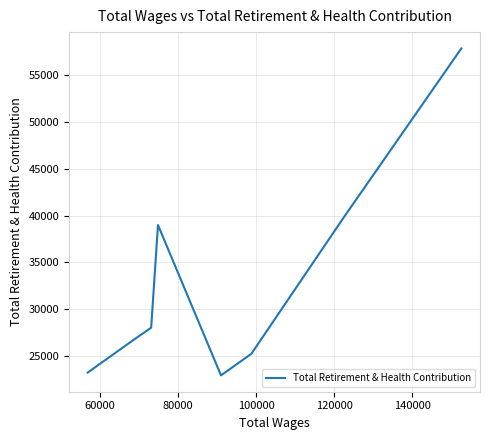

How many interior local peaks (higher than both neighbors) does the data have?

1